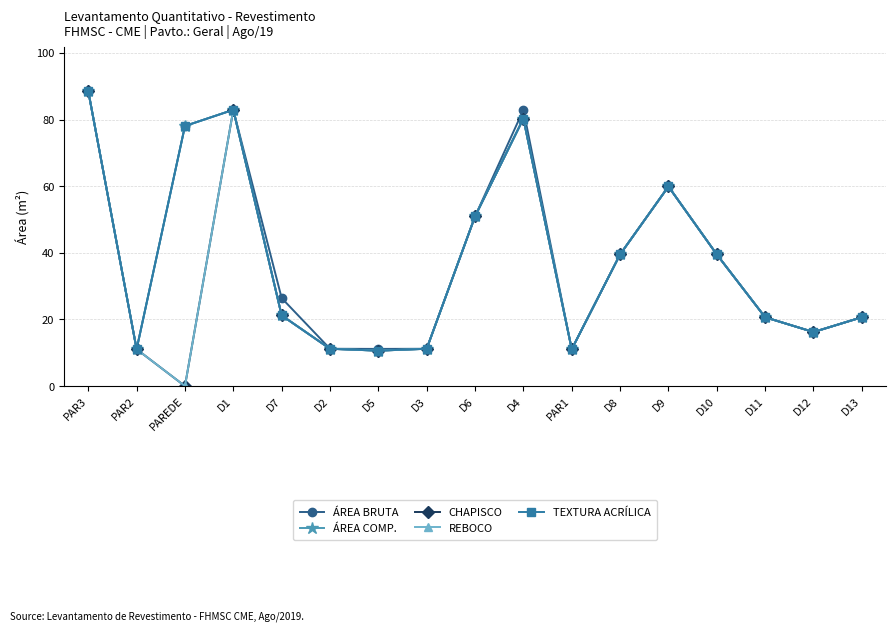

Is it true that CHAPISCO equals 5.5 at PAR2?

False